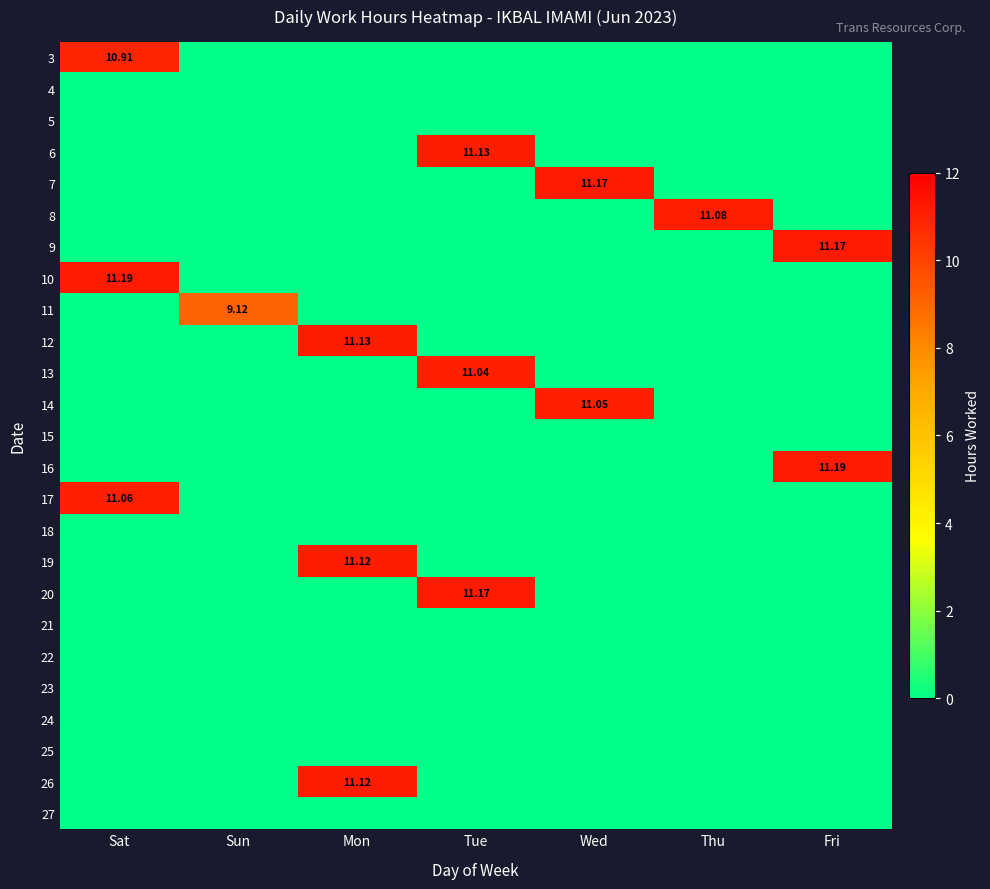

True or false: 3 has a value of 0.0 at Mon.

True